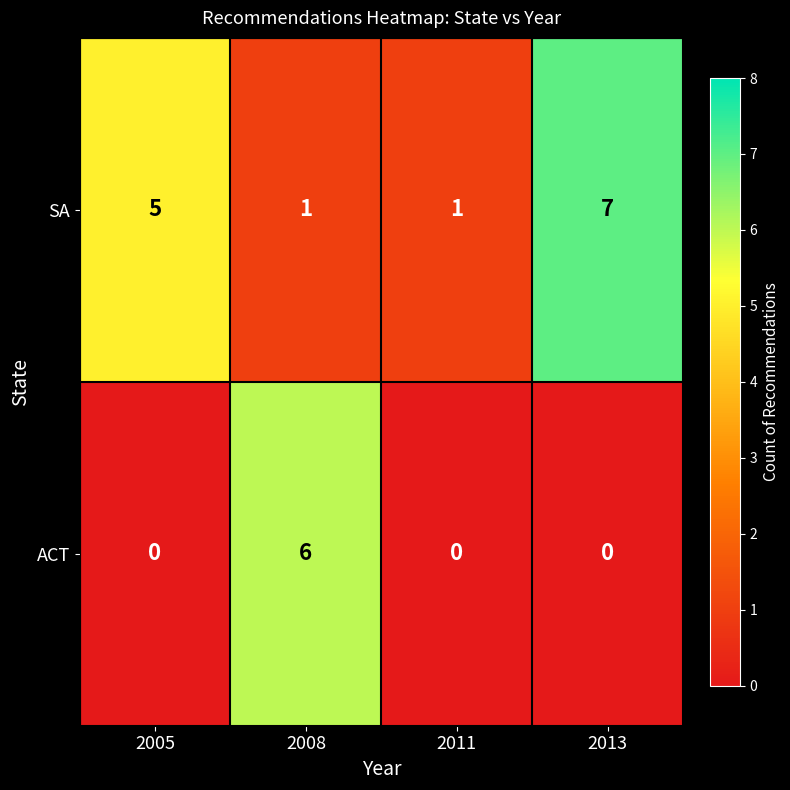

How many categories are shown in the chart?

4